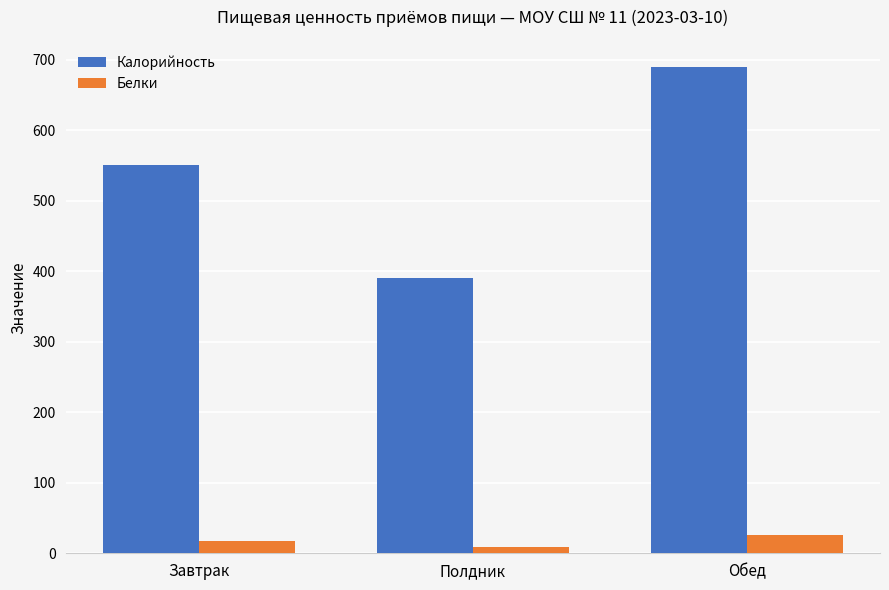

Reading right to left, transcribe all the data shown in this chart.

Калорийность: 689.9	391.1	551.2
Белки: 26.3	9.4	17.9